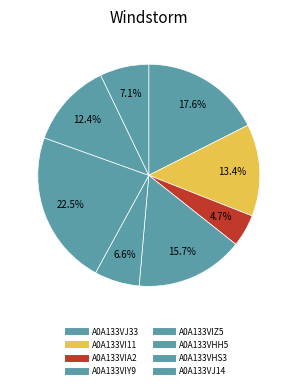

Is it true that A0A133VI11 is 13% of the pie?

True